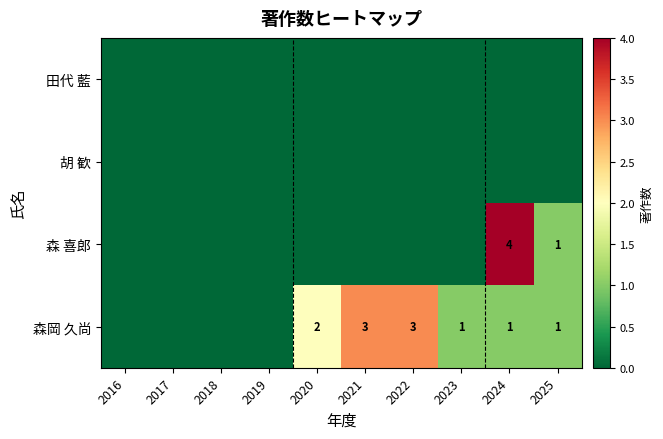

True or false: 森岡 久尚 has a value of 0 at 2025.

False